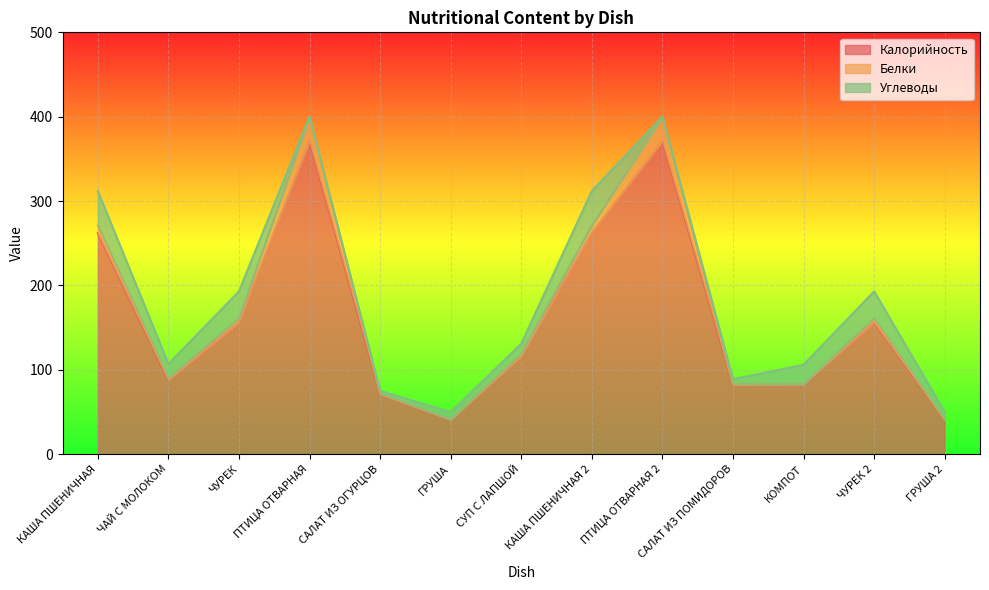

Between which two adjacent categories do Углеводы and Белки first intersect?

ЧУРЕК and ПТИЦА ОТВАРНАЯ